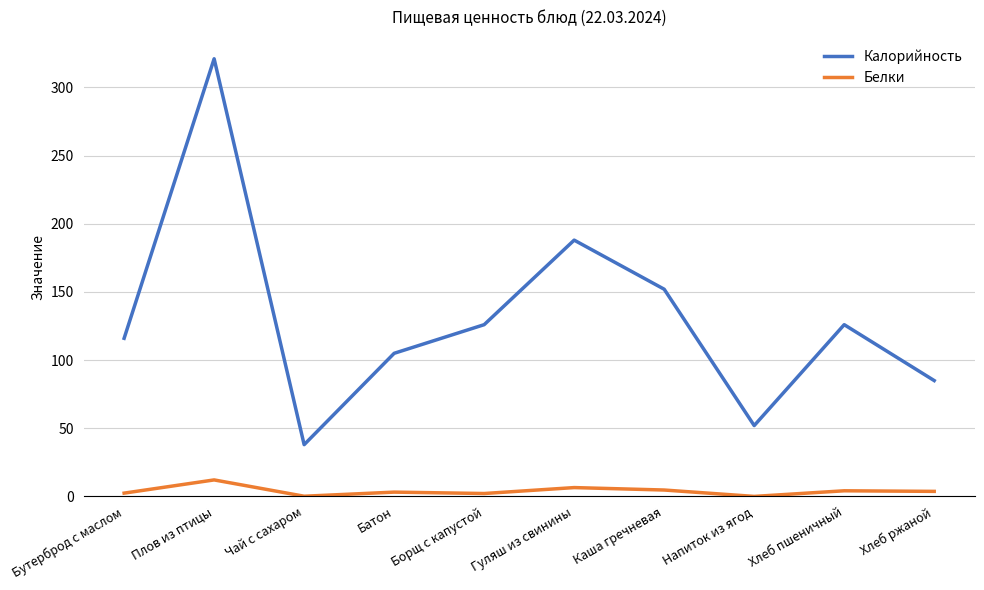

Which label corresponds to the largest value in the chart?

Плов из птицы